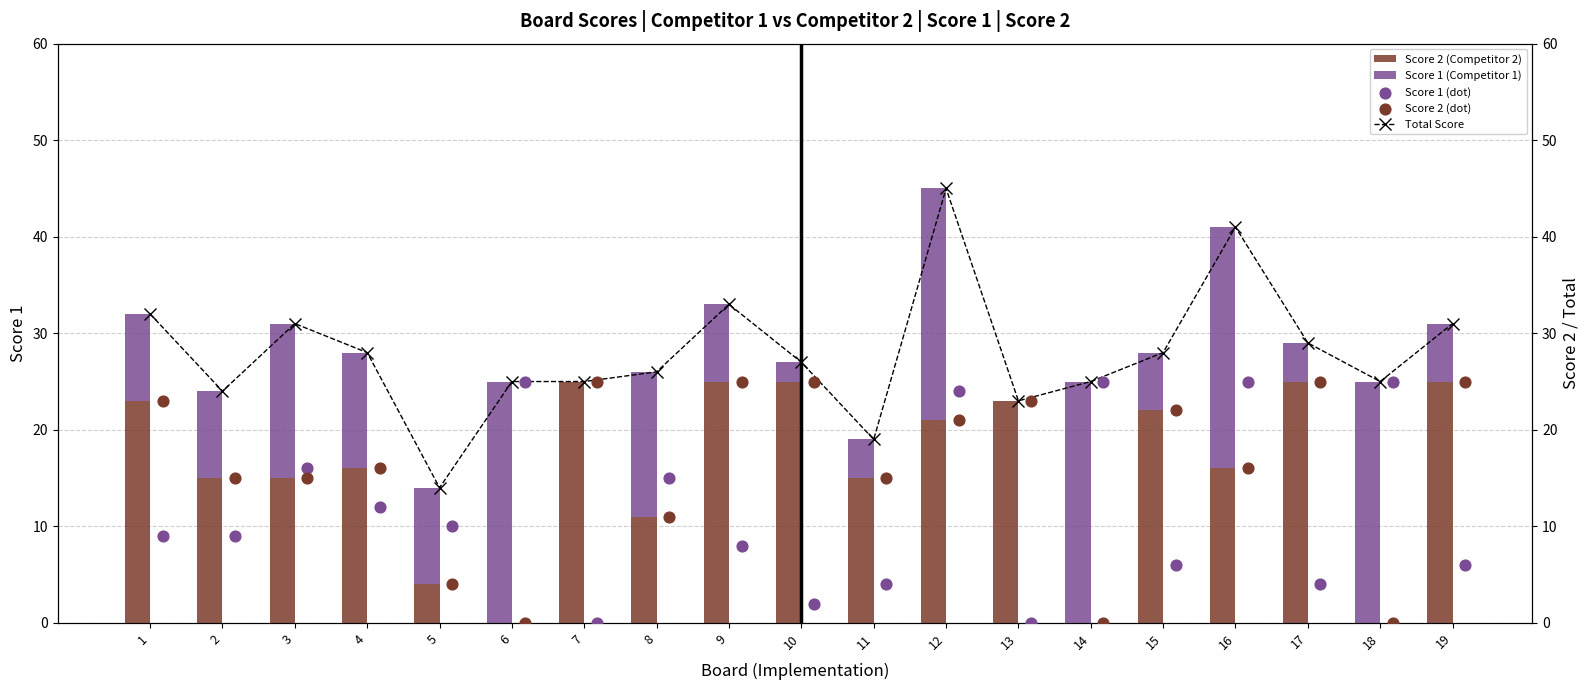

Which series has the largest total across all categories?

Total Score